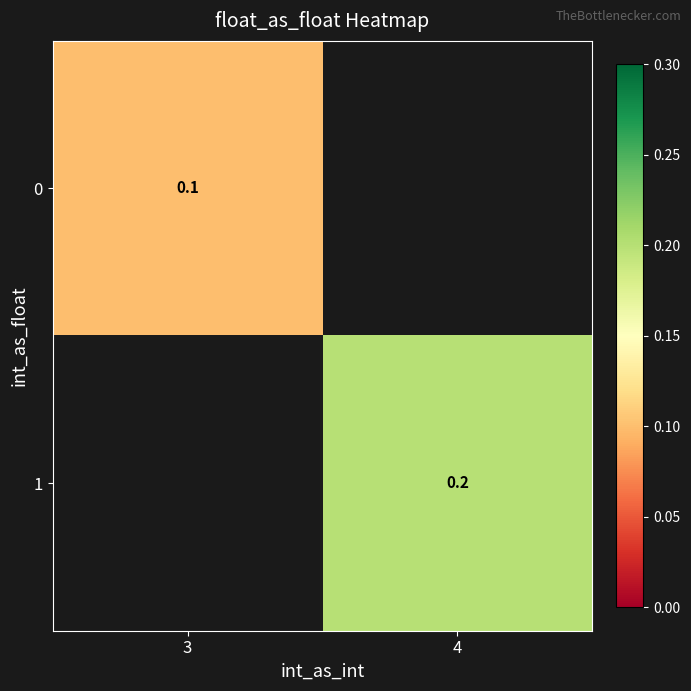

Is it true that 0 equals 0.1 at 3?

True